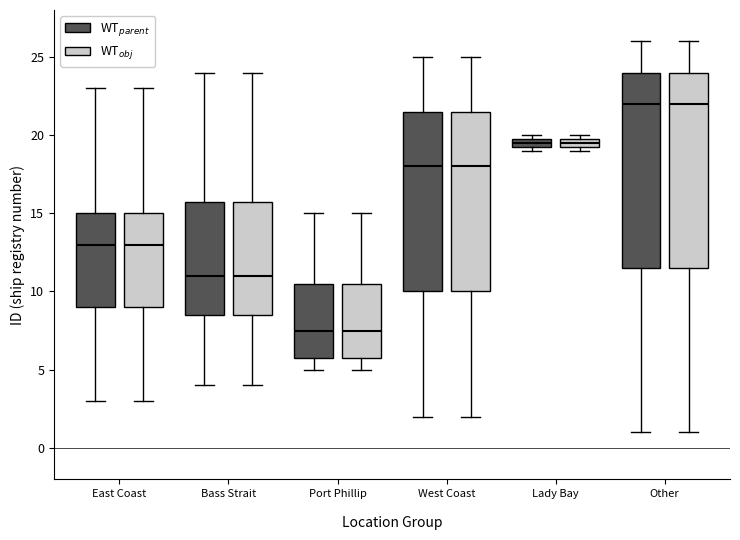

Where does the lower whisker of the box for Port Phillip (WT$_{obj}$) end on the y-axis? The values are not printed on the chart, so give them approximately, as read against the axis.

5.0